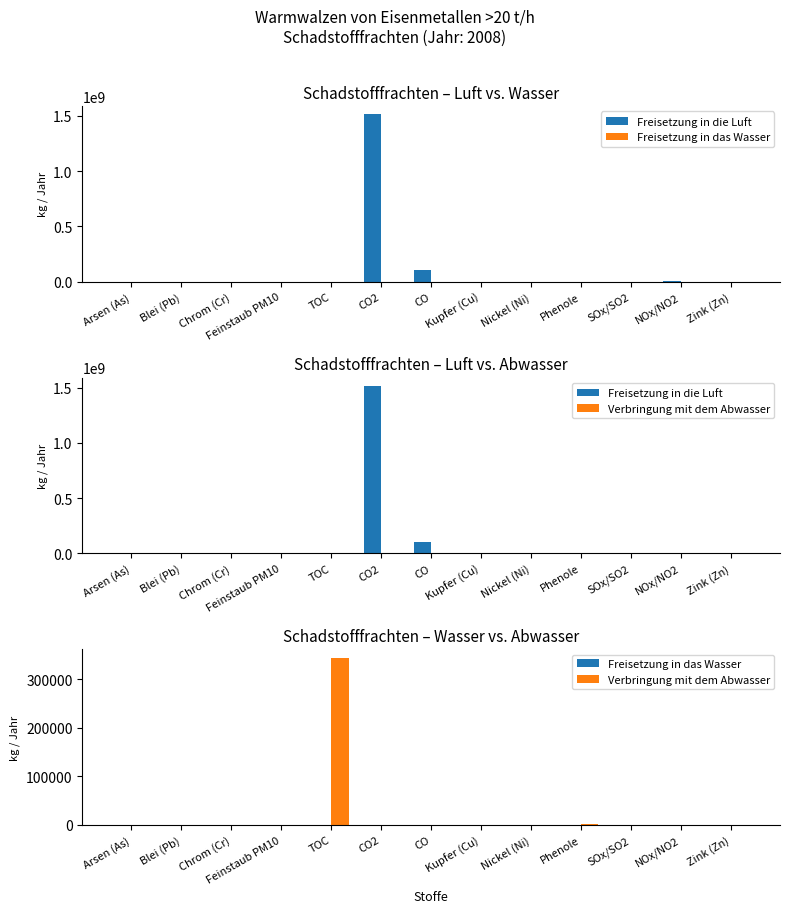

Between Kupfer (Cu) and NOx/NO2, which is larger?

NOx/NO2